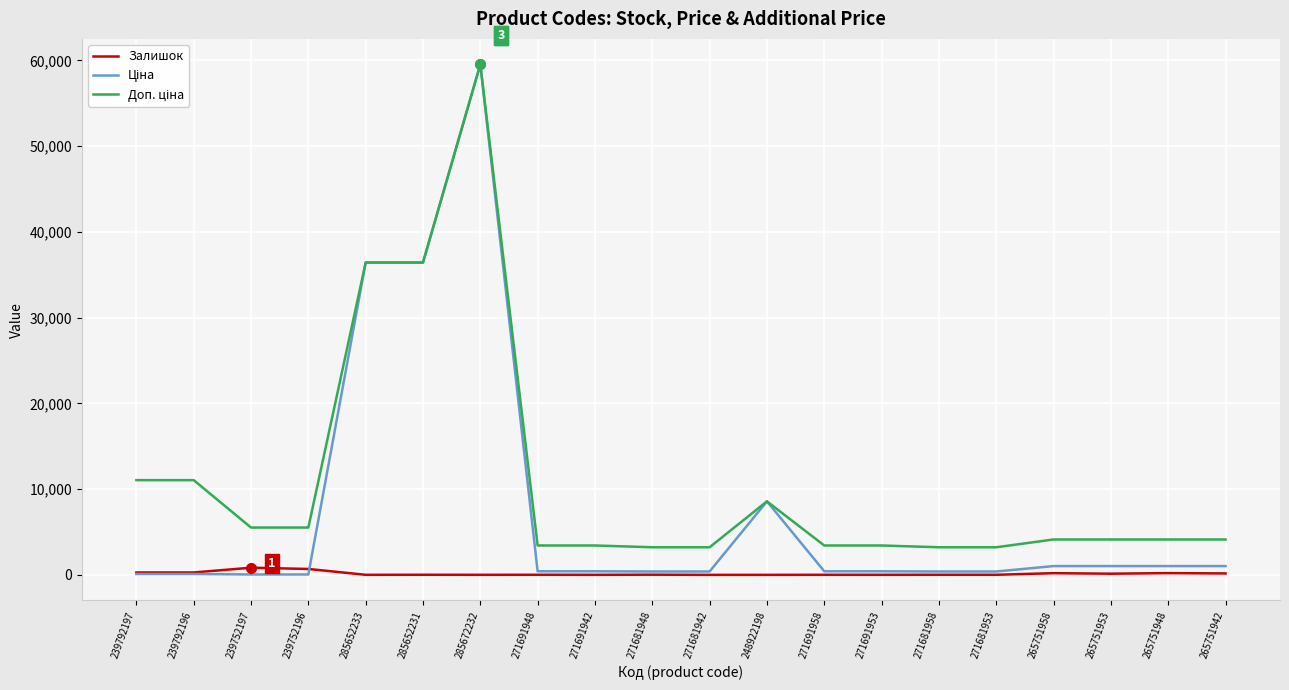

What is the total value across all series at 239792196?

11455.5